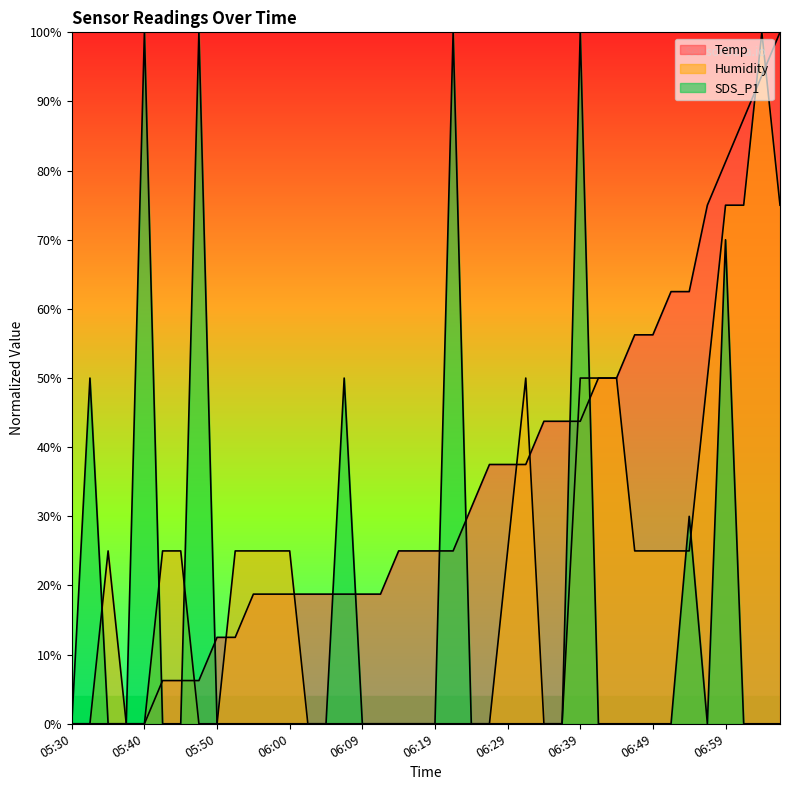

Reading left to right, list all the values displayed in this chart.

Temp: 05:30=0.0	05:33=0.0	05:35=0.0	05:38=0.0	05:40=0.0	05:43=6.3	05:45=6.3	05:47=6.3	05:50=12.5	05:52=12.5	05:55=18.8	05:57=18.8	06:00=18.8	06:02=18.8	06:05=18.8	06:07=18.8	06:09=18.8	06:12=18.8	06:14=25.0	06:17=25.0	06:19=25.0	06:22=25.0	06:24=31.3	06:27=37.5	06:29=37.5	06:32=37.5	06:34=43.7	06:37=43.7	06:39=43.7	06:41=50.0	06:44=50.0	06:46=56.2	06:49=56.2	06:51=62.5	06:54=62.5	06:56=75.0	06:59=81.3	07:01=87.5	07:03=93.8	07:06=100.0
Humidity: 05:30=0.0	05:33=0.0	05:35=25.0	05:38=0.0	05:40=0.0	05:43=25.0	05:45=25.0	05:47=0.0	05:50=0.0	05:52=25.0	05:55=25.0	05:57=25.0	06:00=25.0	06:02=0.0	06:05=0.0	06:07=0.0	06:09=0.0	06:12=0.0	06:14=0.0	06:17=0.0	06:19=0.0	06:22=0.0	06:24=0.0	06:27=0.0	06:29=25.0	06:32=50.0	06:34=0.0	06:37=0.0	06:39=50.0	06:41=50.0	06:44=50.0	06:46=25.0	06:49=25.0	06:51=25.0	06:54=25.0	06:56=50.0	06:59=75.0	07:01=75.0	07:03=100.0	07:06=75.0
SDS_P1: 05:30=0.0	05:33=50.0	05:35=0.0	05:38=0.0	05:40=100.0	05:43=0.0	05:45=0.0	05:47=100.0	05:50=0.0	05:52=0.0	05:55=0.0	05:57=0.0	06:00=0.0	06:02=0.0	06:05=0.0	06:07=50.0	06:09=0.0	06:12=0.0	06:14=0.0	06:17=0.0	06:19=0.0	06:22=100.0	06:24=0.0	06:27=0.0	06:29=0.0	06:32=0.0	06:34=0.0	06:37=0.0	06:39=100.0	06:41=0.0	06:44=0.0	06:46=0.0	06:49=0.0	06:51=0.0	06:54=30.0	06:56=0.0	06:59=70.0	07:01=0.0	07:03=0.0	07:06=0.0